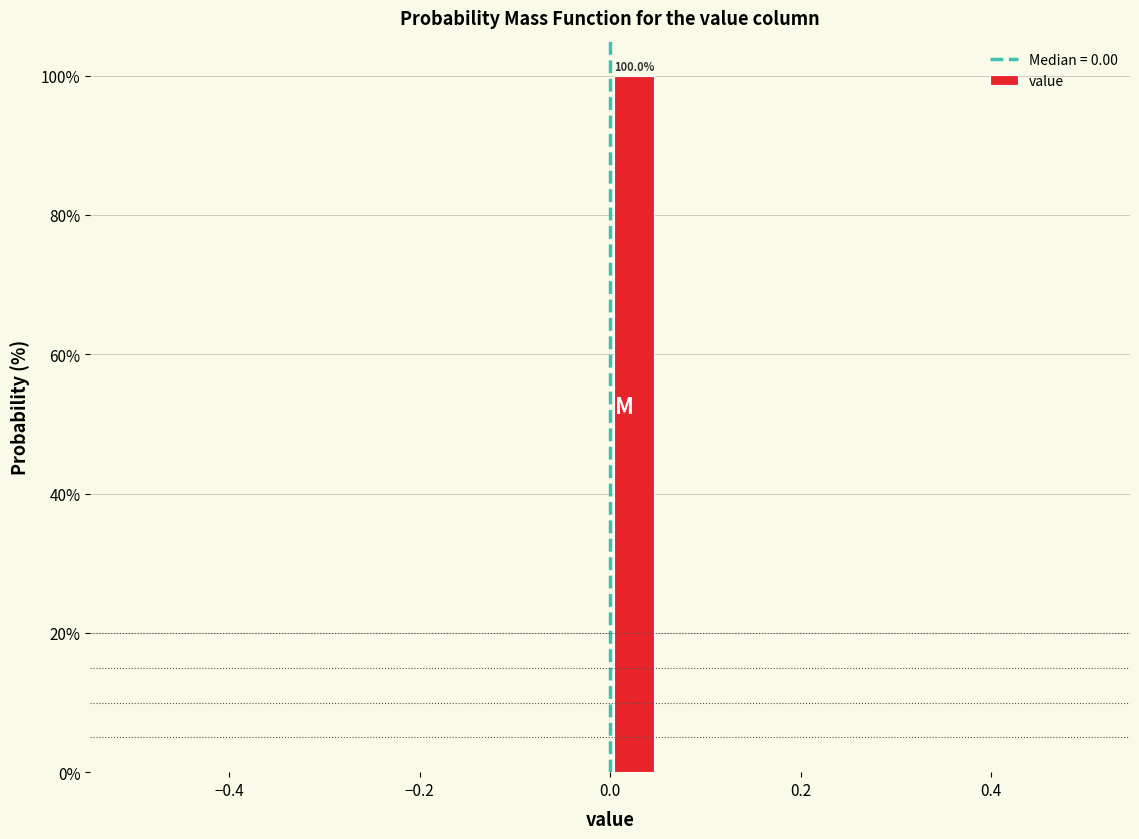

Read against the x-axis, roughly where is the centre of the tallest bar?

0.02